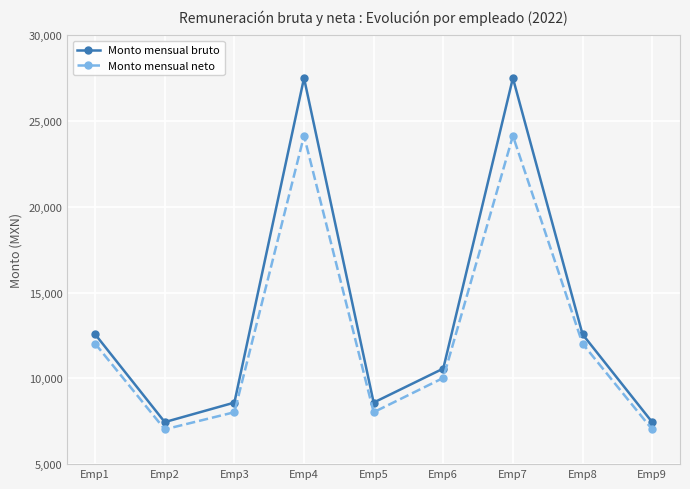

In Monto mensual neto, how many points are lower than both neighbors (excluding endpoints)?

2